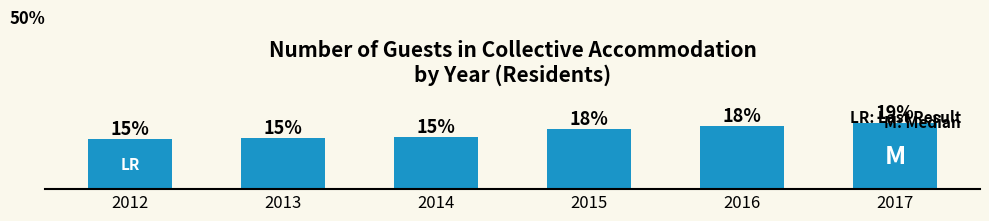

Where does the data first go above 17?

2015